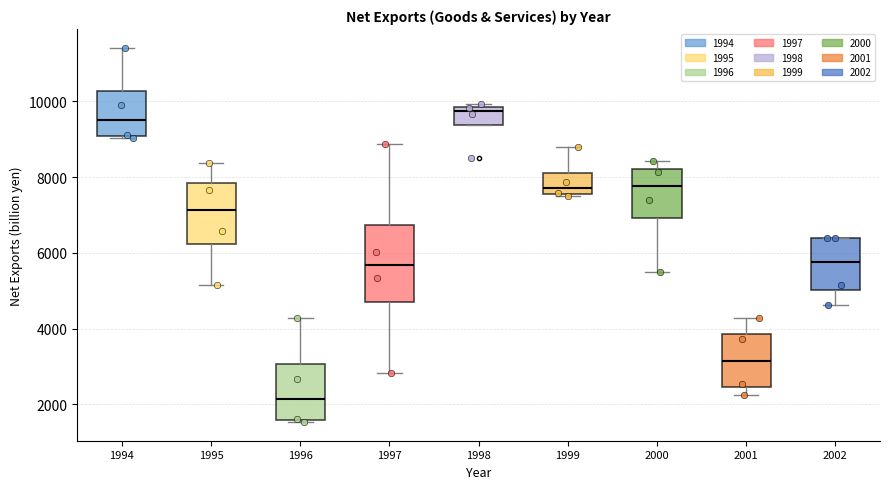

Reading left to right, read every box against the y-axis: the position of its median line, the range the box covers, and the ends of its whiskers. The values are not printed on the chart, so give them approximately, as read against the axis.

1994: median 9600, box 9000 to 10200, whiskers 9000 to 11400
1995: median 7200, box 6200 to 7800, whiskers 5200 to 8400
1996: median 2200, box 1600 to 3000, whiskers 1600 to 4200
1997: median 5600, box 4800 to 6800, whiskers 2800 to 8800
1998: median 9800 (just below the box's upper edge), box 9400 to 9800, whiskers 9400 to 10000
1999: median 7800, box 7600 to 8200, whiskers 7600 to 8800
2000: median 7800, box 7000 to 8200, whiskers 5400 to 8400
2001: median 3200, box 2400 to 3800, whiskers 2200 to 4200
2002: median 5800, box 5000 to 6400, whiskers 4600 to 6400